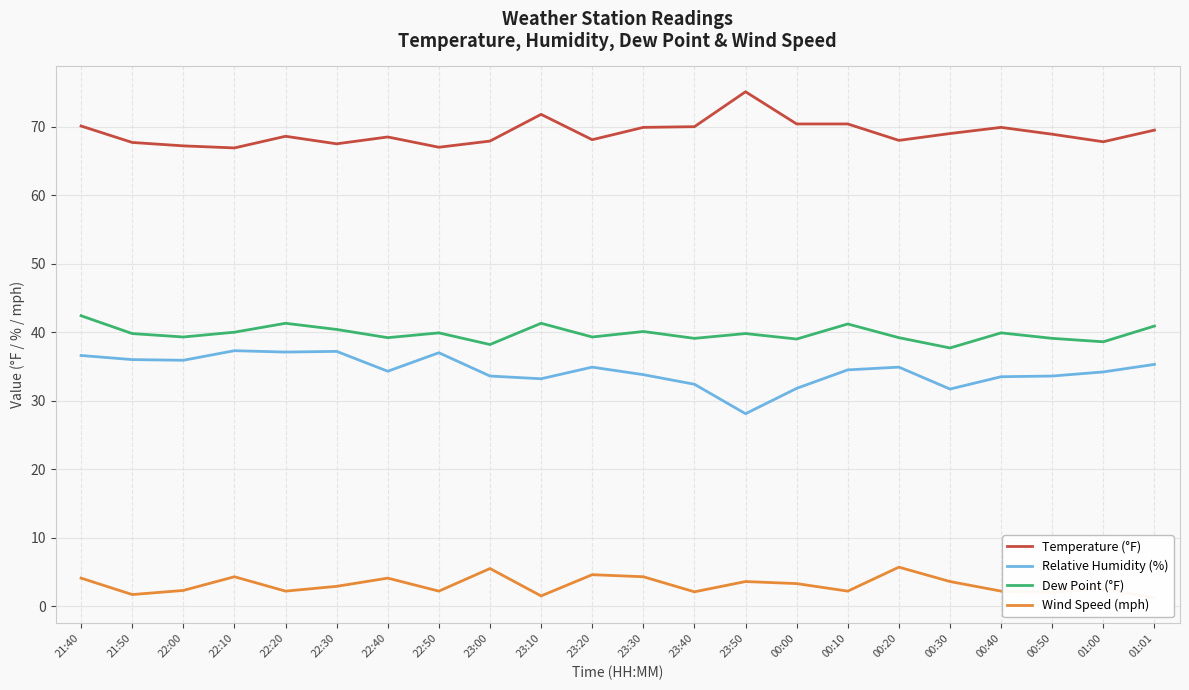

Reading left to right, transcribe all the data shown in this chart.

Temperature (°F): 70.1	67.7	67.2	66.9	68.6	67.5	68.5	67.0	67.9	71.8	68.1	69.9	70.0	75.1	70.4	70.4	68.0	69.0	69.9	68.9	67.8	69.5
Relative Humidity (%): 36.6	36.0	35.9	37.3	37.1	37.2	34.3	37.0	33.6	33.2	34.9	33.8	32.4	28.1	31.8	34.5	34.9	31.7	33.5	33.6	34.2	35.3
Dew Point (°F): 42.4	39.8	39.3	40.0	41.3	40.4	39.2	39.9	38.2	41.3	39.3	40.1	39.1	39.8	39.0	41.2	39.2	37.7	39.9	39.1	38.6	40.9
Wind Speed (mph): 4.1	1.7	2.3	4.3	2.2	2.9	4.1	2.2	5.5	1.5	4.6	4.3	2.1	3.6	3.3	2.2	5.7	3.6	2.2	2.0	2.6	1.2